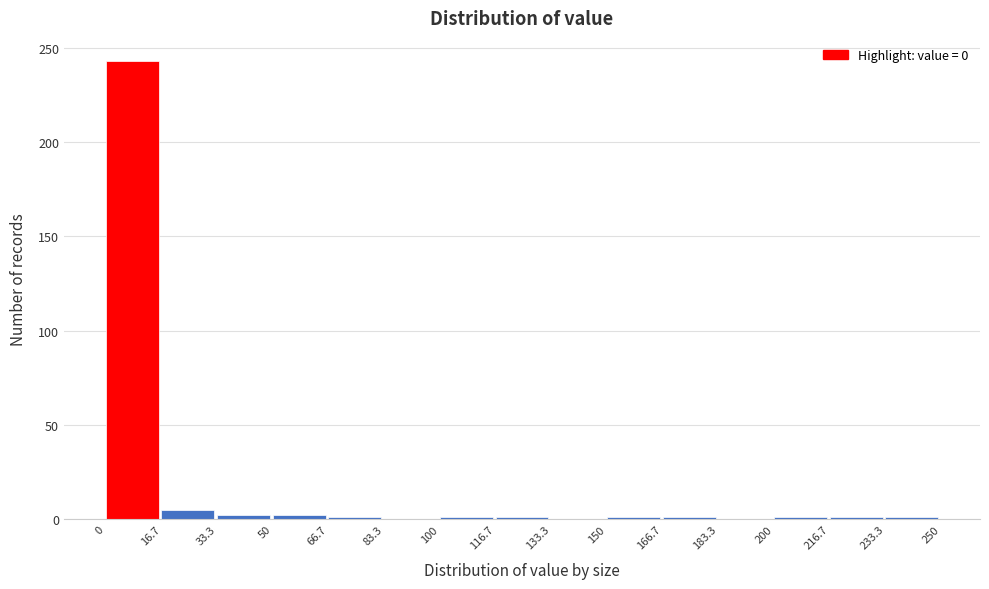

Which range on the x-axis has the tallest bar?

0 to 16.7